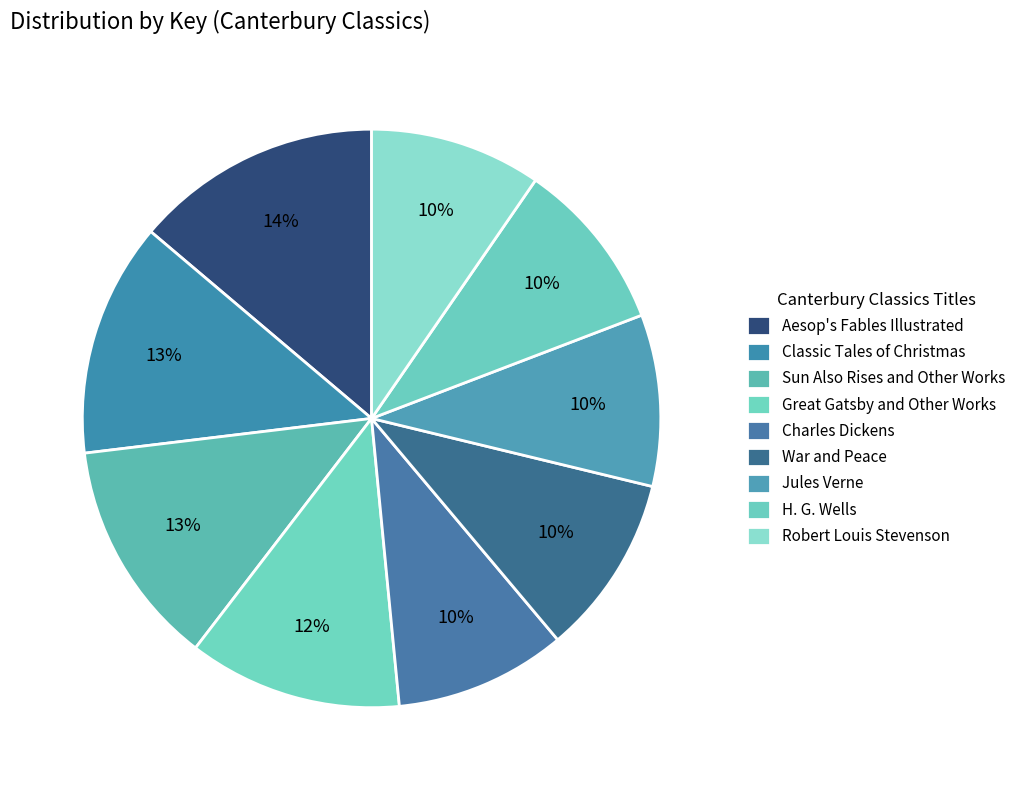

What is the largest slice in the pie chart?

Aesop's Fables Illustrated